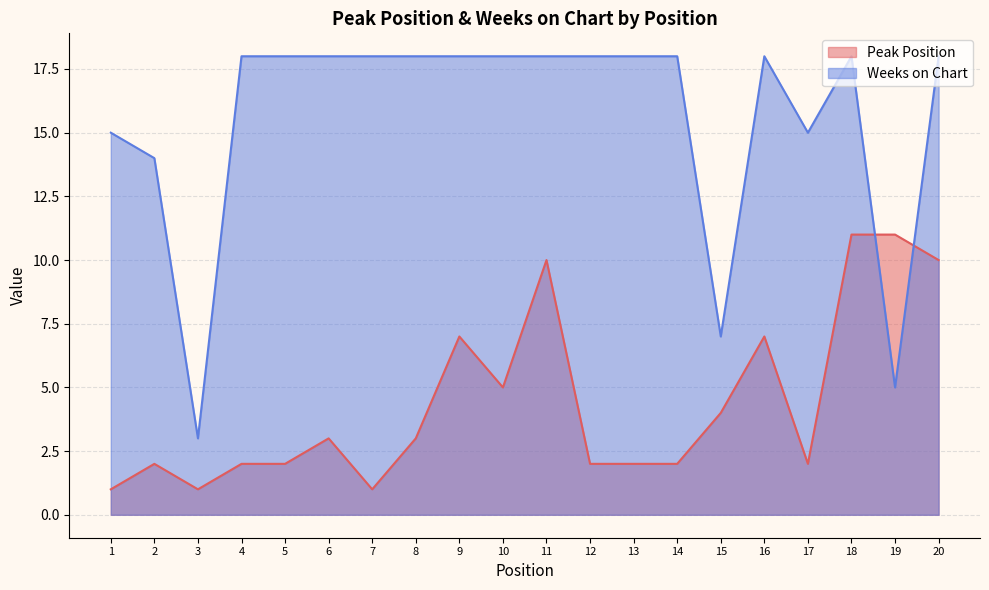

Which series has the largest total across all categories?

Weeks on Chart